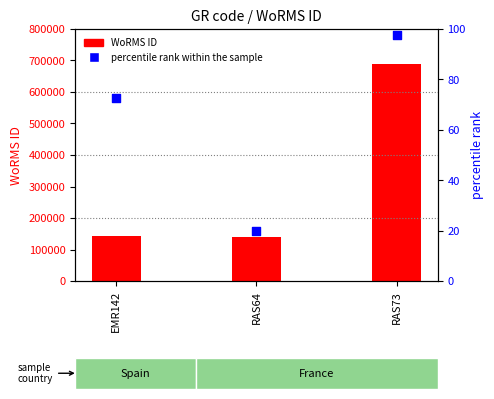

Which series reaches the minimum Y coordinate?

percentile rank within the sample